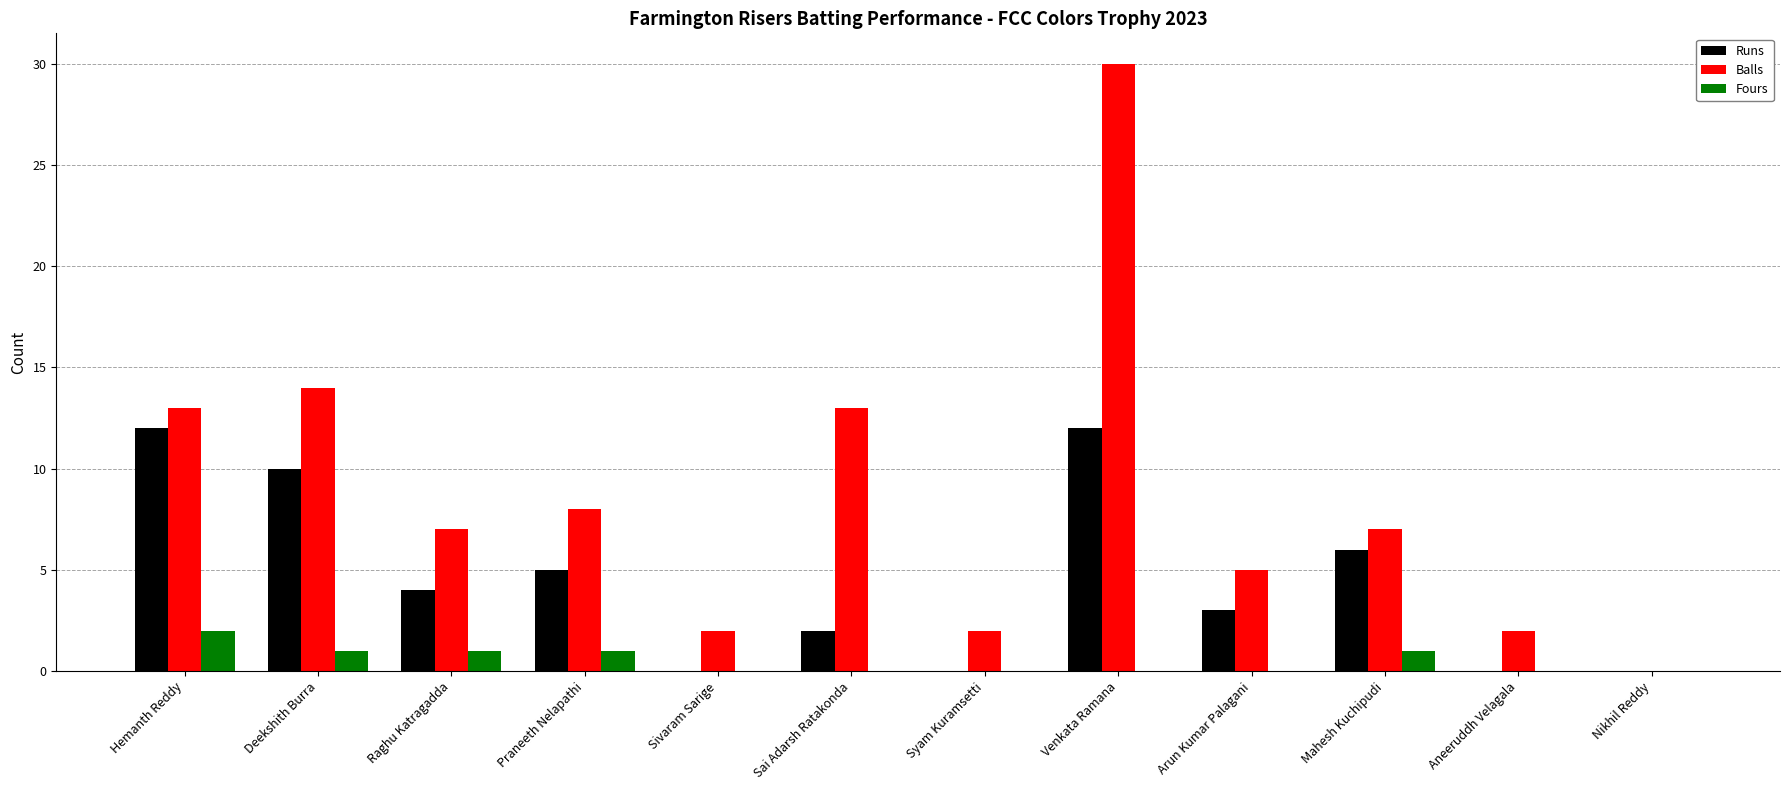

Which category has the highest value in the Fours series?

Hemanth Reddy